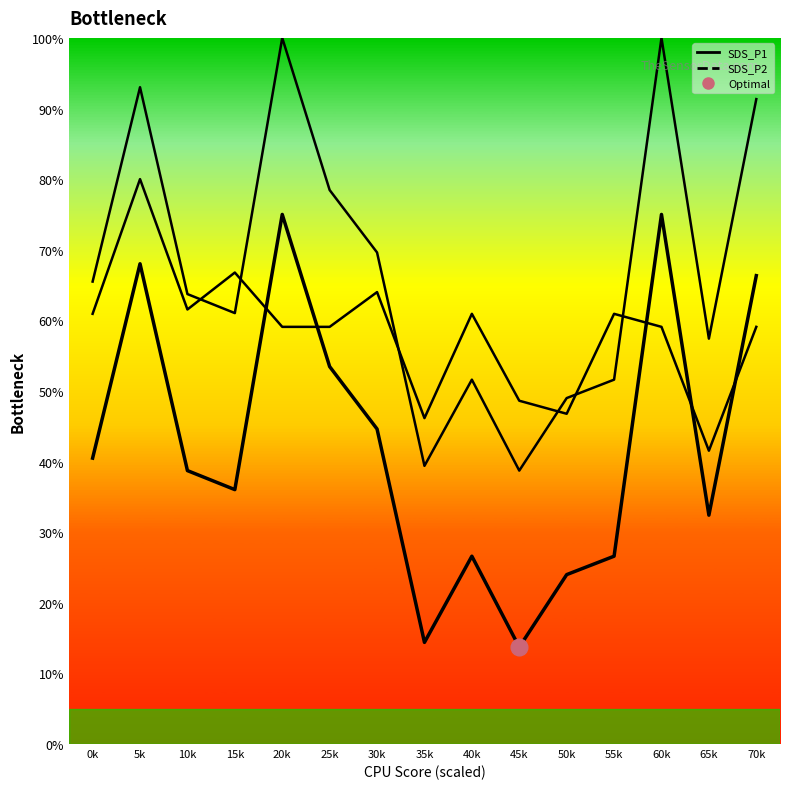

What position from the right is 70k?

1